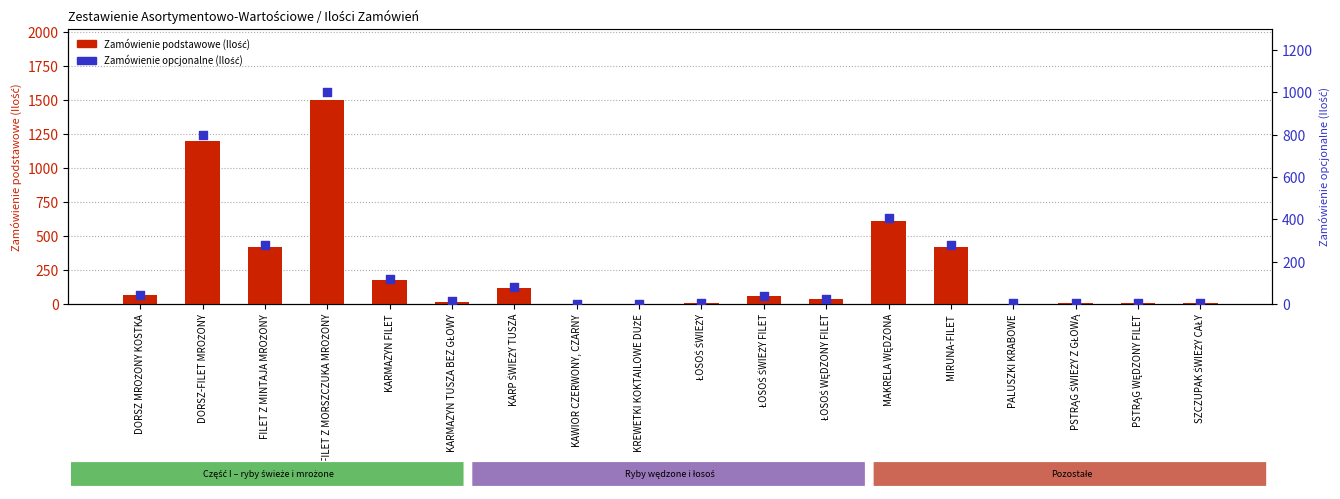

At which category is the sum across all series the highest?

FILET Z MORSZCZUKA MROŻONY